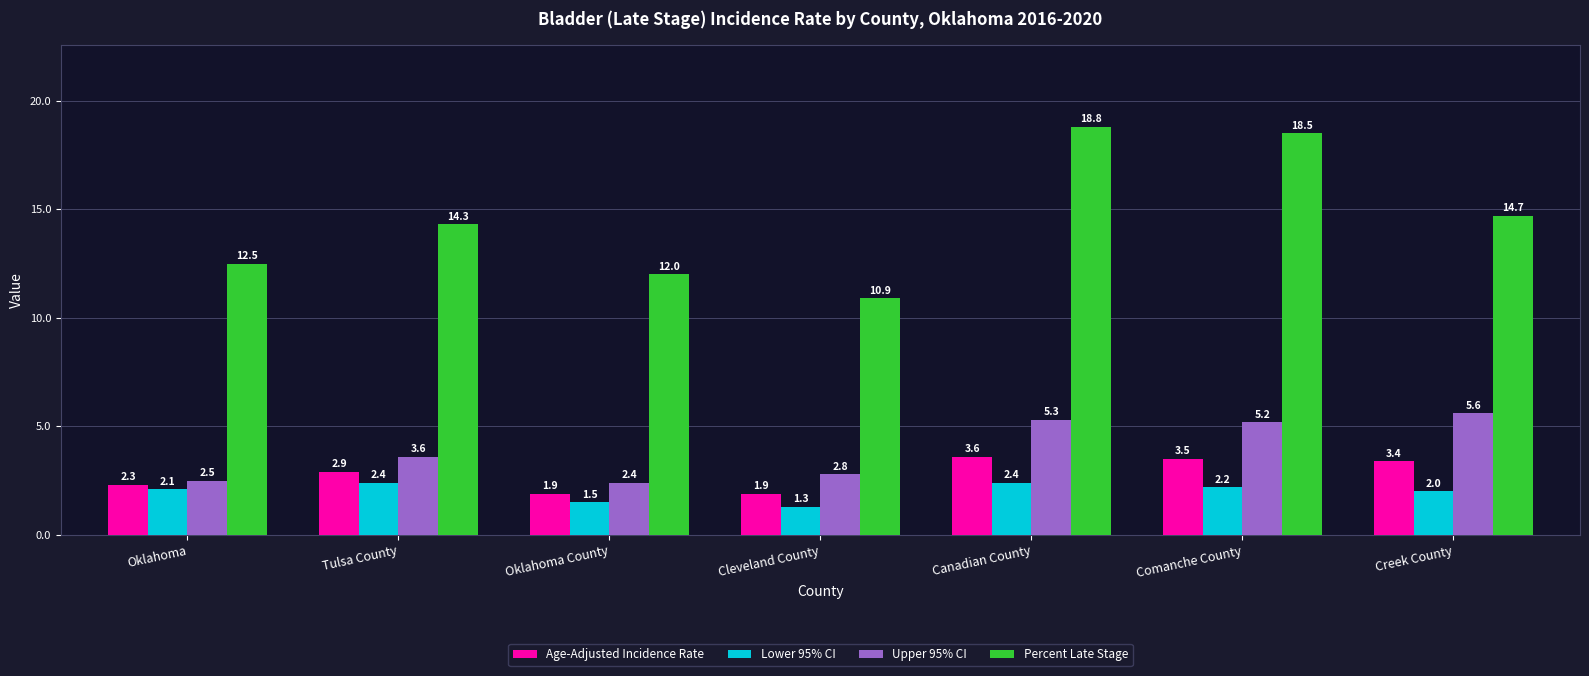

At which label does Percent Late Stage first exceed 14?

Tulsa County